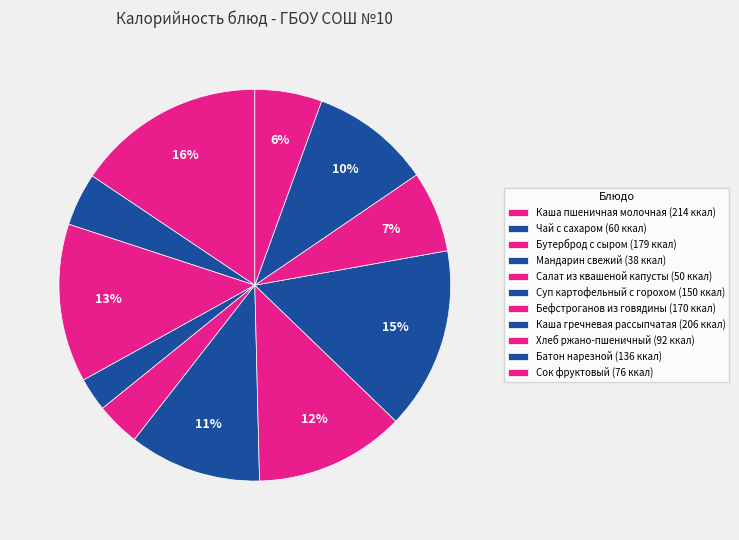

Rank the categories by value from lowest to highest.

Мандарин свежий, Салат из квашеной капусты, Чай с сахаром, Сок фруктовый, Хлеб ржано-пшеничный, Батон нарезной, Суп картофельный с горохом, Бефстроганов из говядины, Бутерброд с сыром, Каша гречневая рассыпчатая, Каша пшеничная молочная